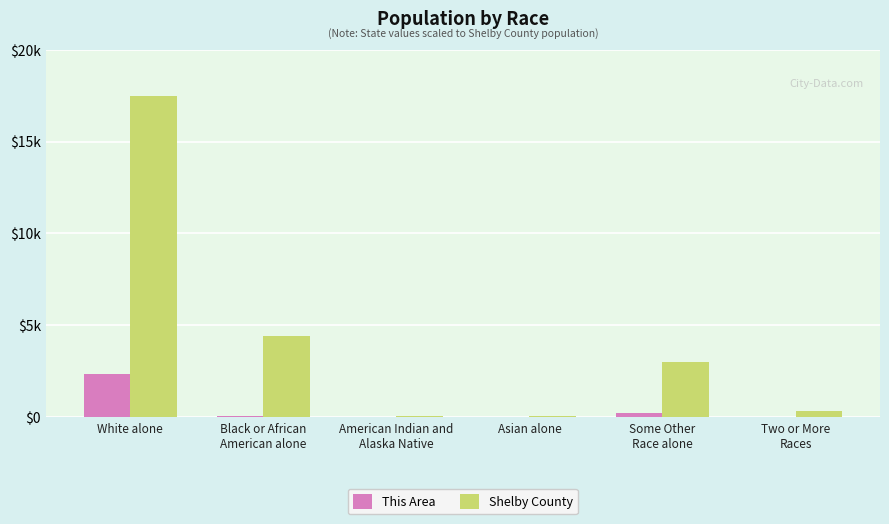

At which category does the chart reach its peak across all series?

White alone